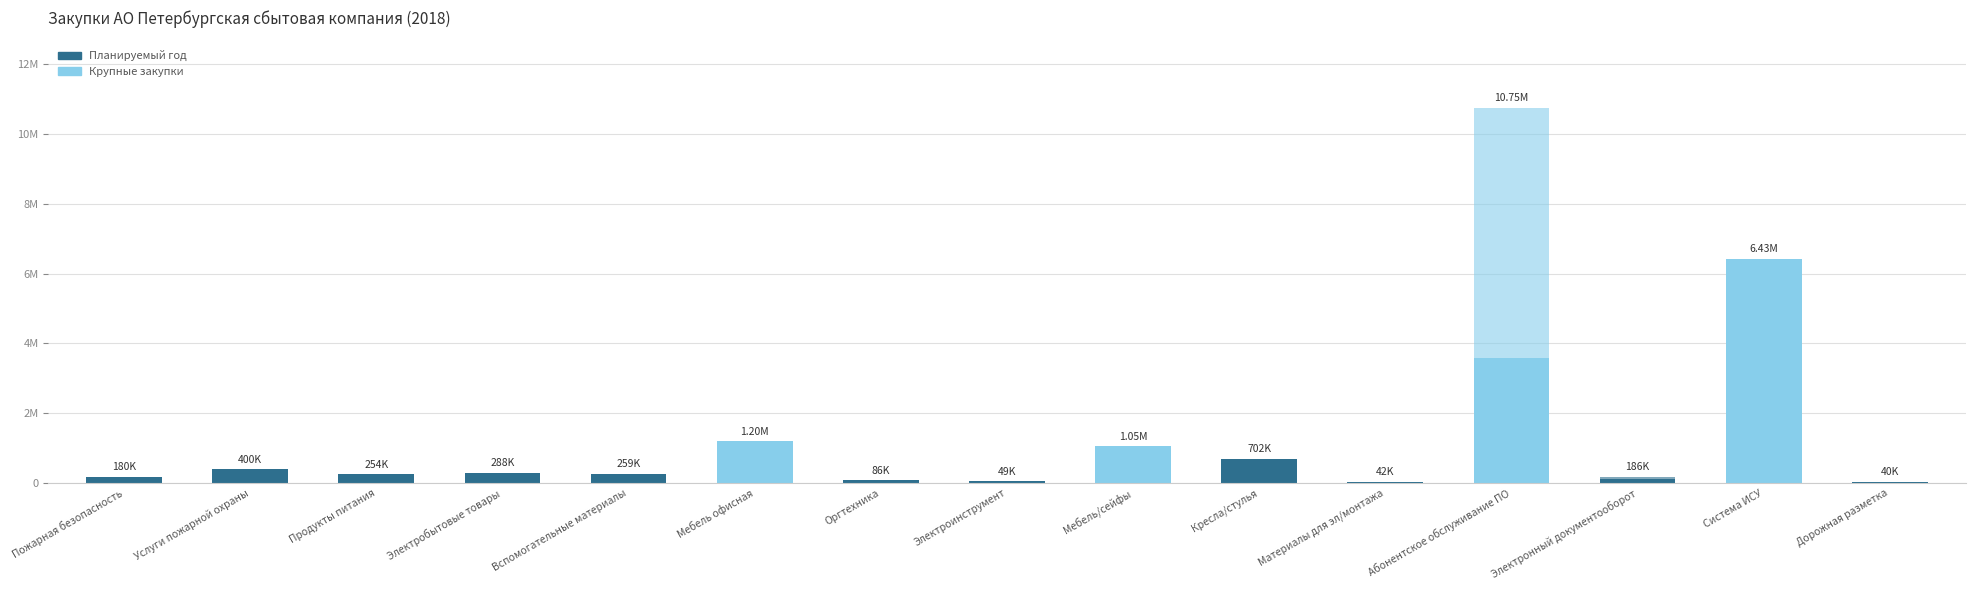

Reading left to right, transcribe all the data shown in this chart.

Планируемый год: 180000	400280	253848	288400	259088	1202388	85813	49446	1054453	701694	41850	3583050	123667	6430320	39548
Предшествующие годы: 0	0	0	0	0	0	0	0	0	0	0	0	0	0	0
Последующие годы: 0	0	0	0	0	0	0	0	0	0	0	7166100	61833	0	0